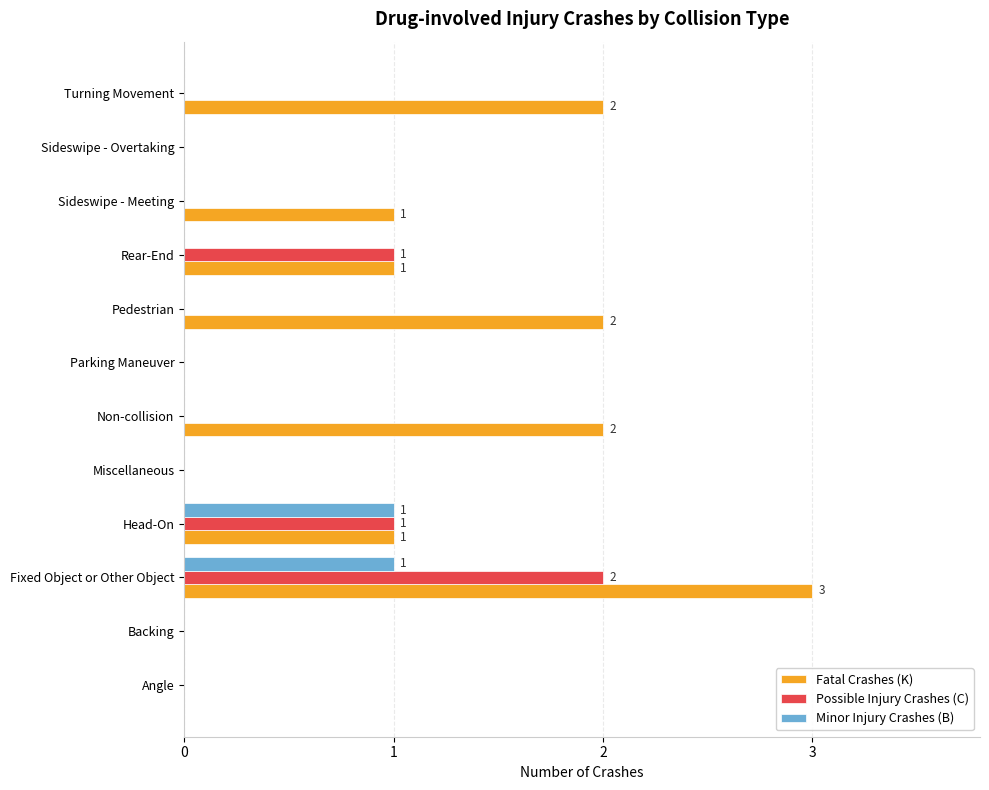

Which series has the widest spread of values?

Fatal Crashes (K)